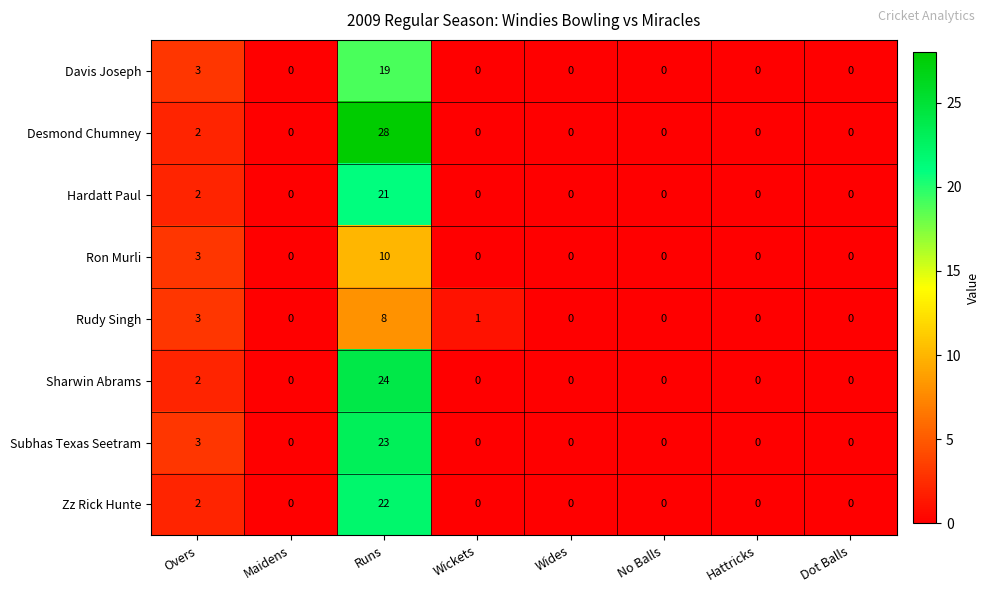

What is the average value of the Hardatt Paul series?

3